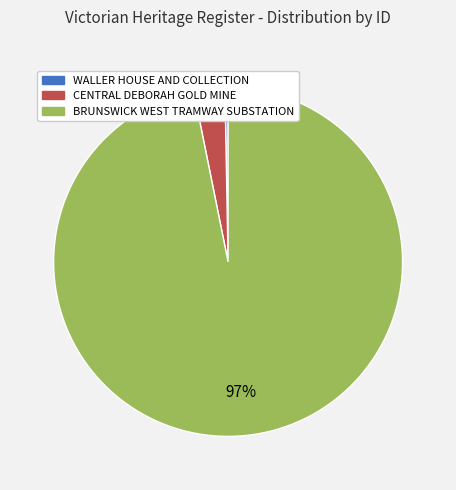

To the nearest percent, what percentage of the pie is BRUNSWICK WEST TRAMWAY SUBSTATION?

97%